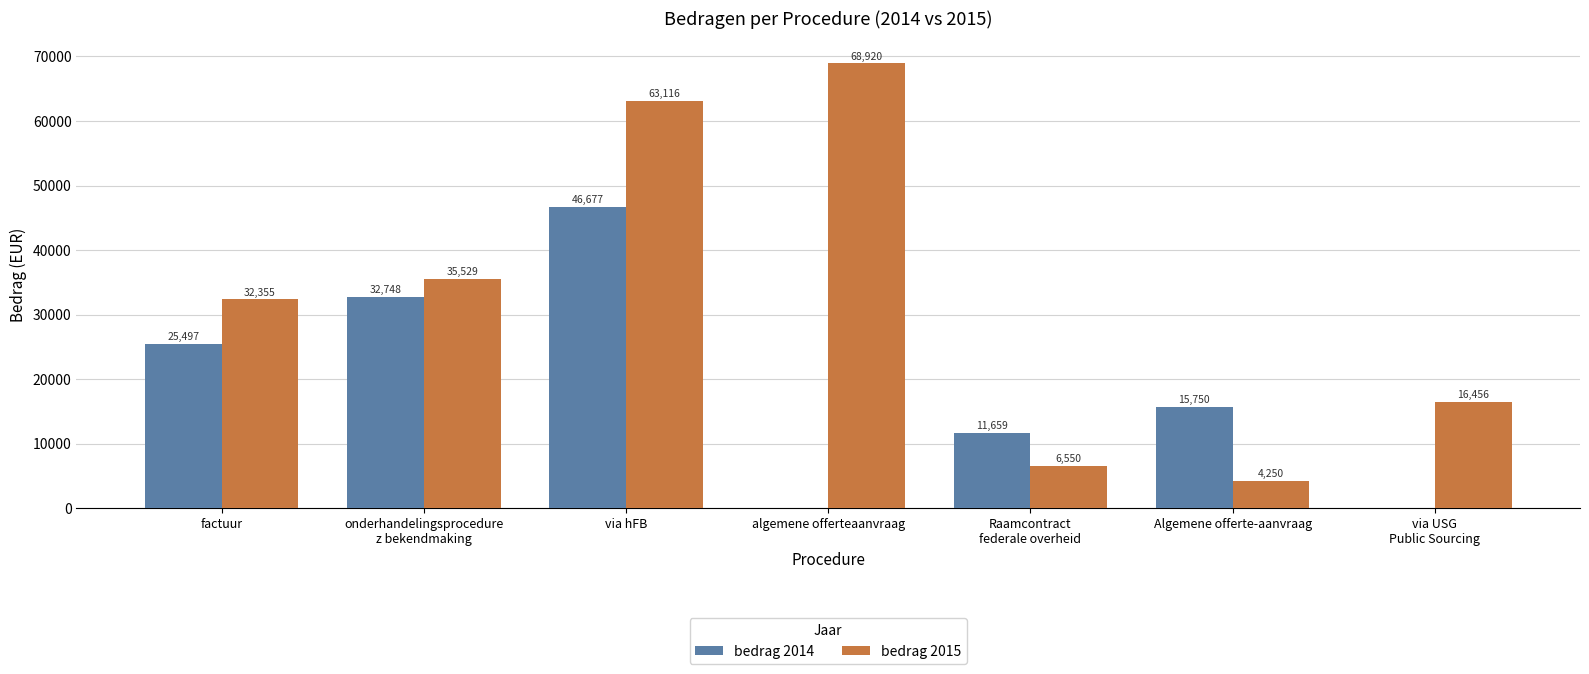

What is the highest value of the bedrag 2015 series?

68919.6